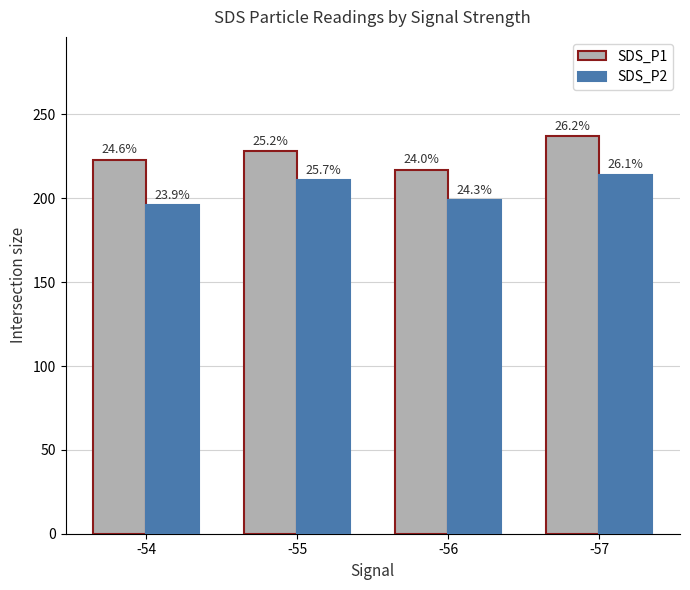

Which series changed the most between -55 and -56?

SDS_P2